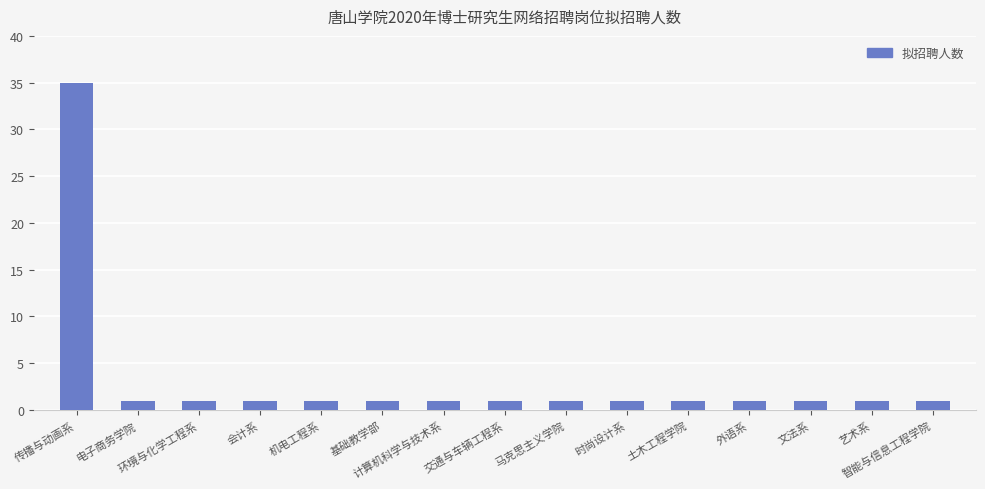

What is the sum of the values at 计算机科学与技术系 and 交通与车辆工程系?

2